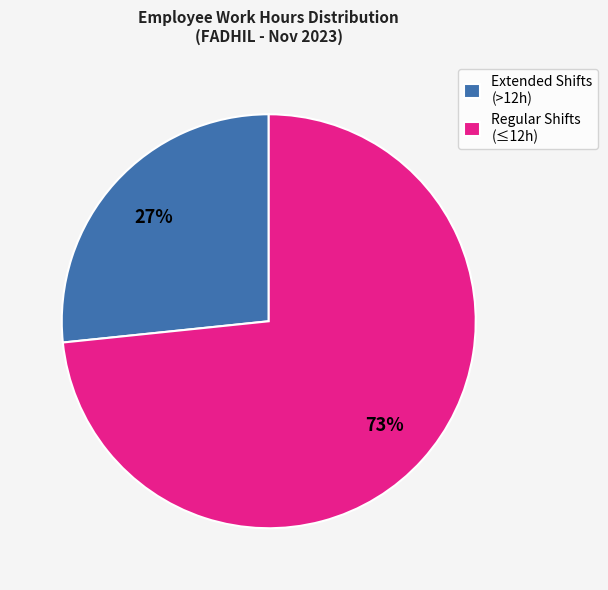

Approximately how many times larger is the value at Extended Shifts (>12h) compared to Regular Shifts (≤12h)?

0.4